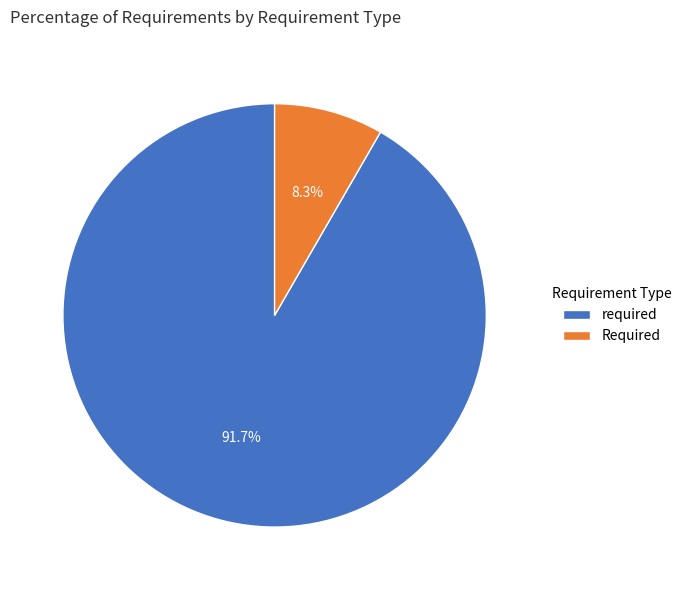

Which has a higher value, Required or required?

required